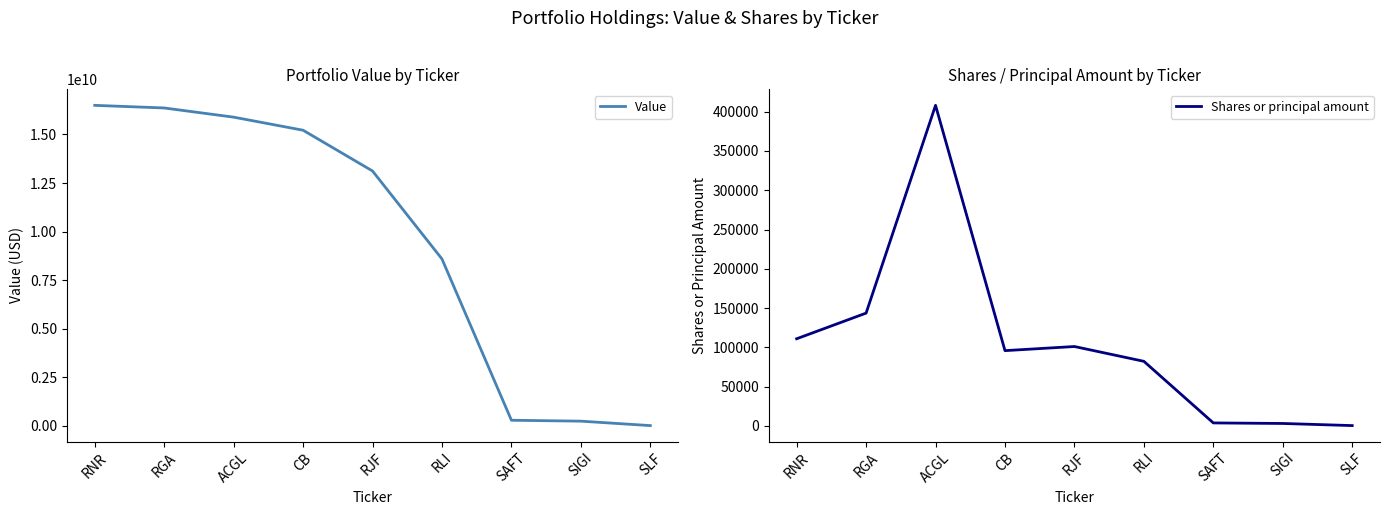

Is it true that Value equals 15892000000 at ACGL?

True